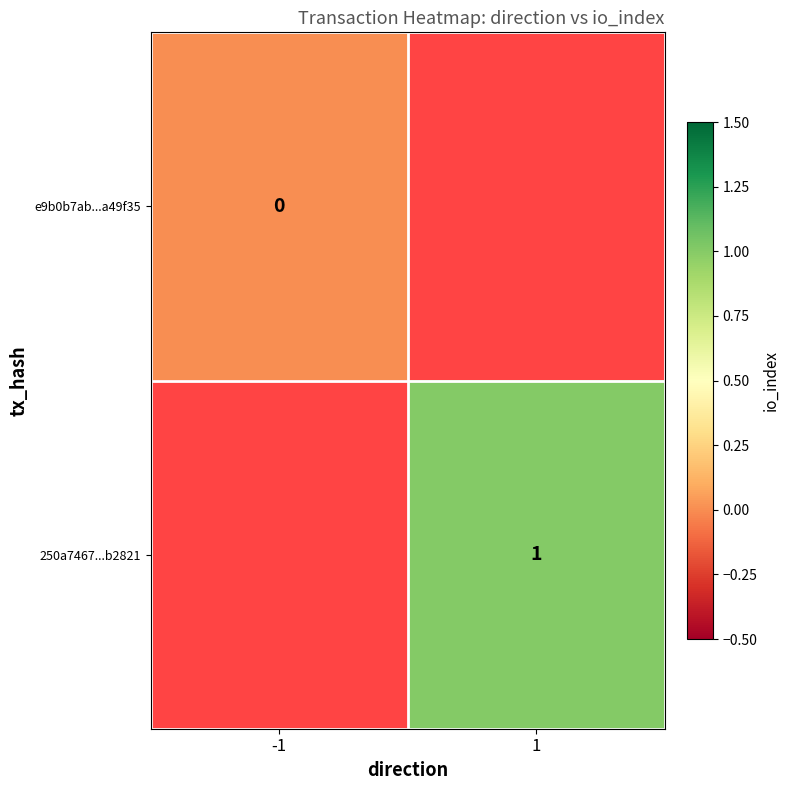

Is the value of 250a7467...b2821 at 1 greater than the value of e9b0b7ab...a49f35 at -1?

Yes